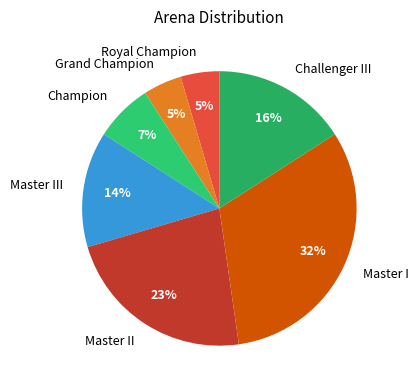

Does any single category account for the majority?

No